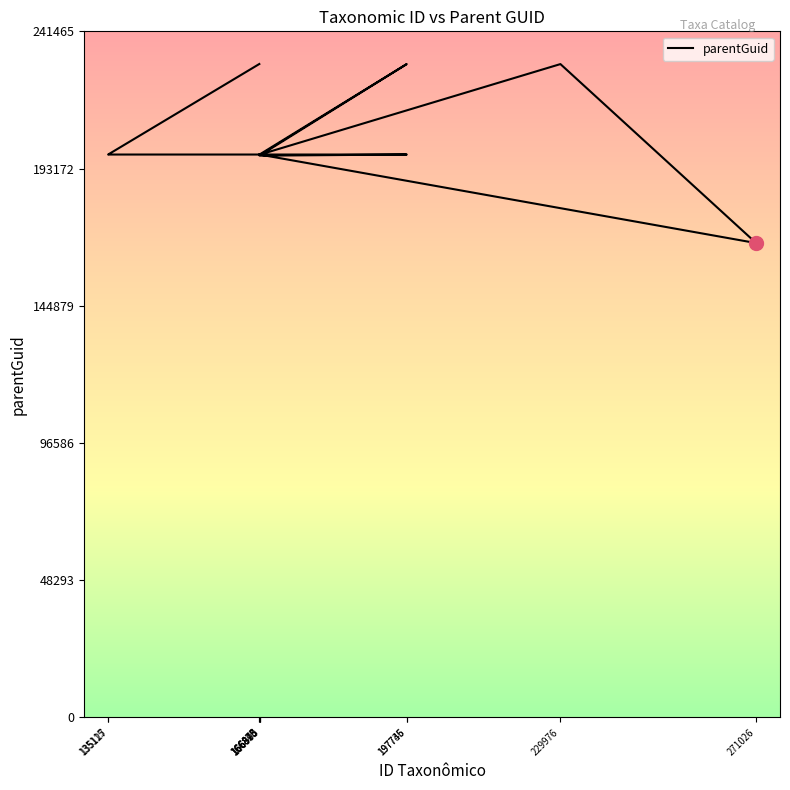

The chart shows a value of 315294 at 166843. True or false?

False